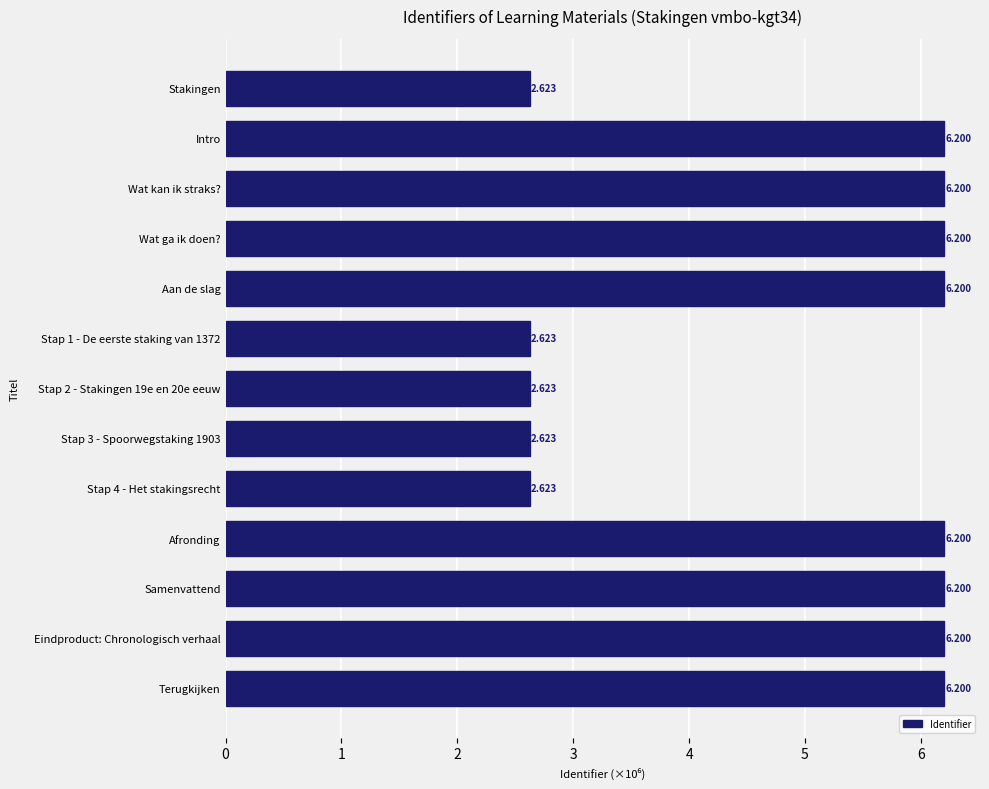

Between Stap 4 - Het stakingsrecht and Samenvattend, which is larger?

Samenvattend